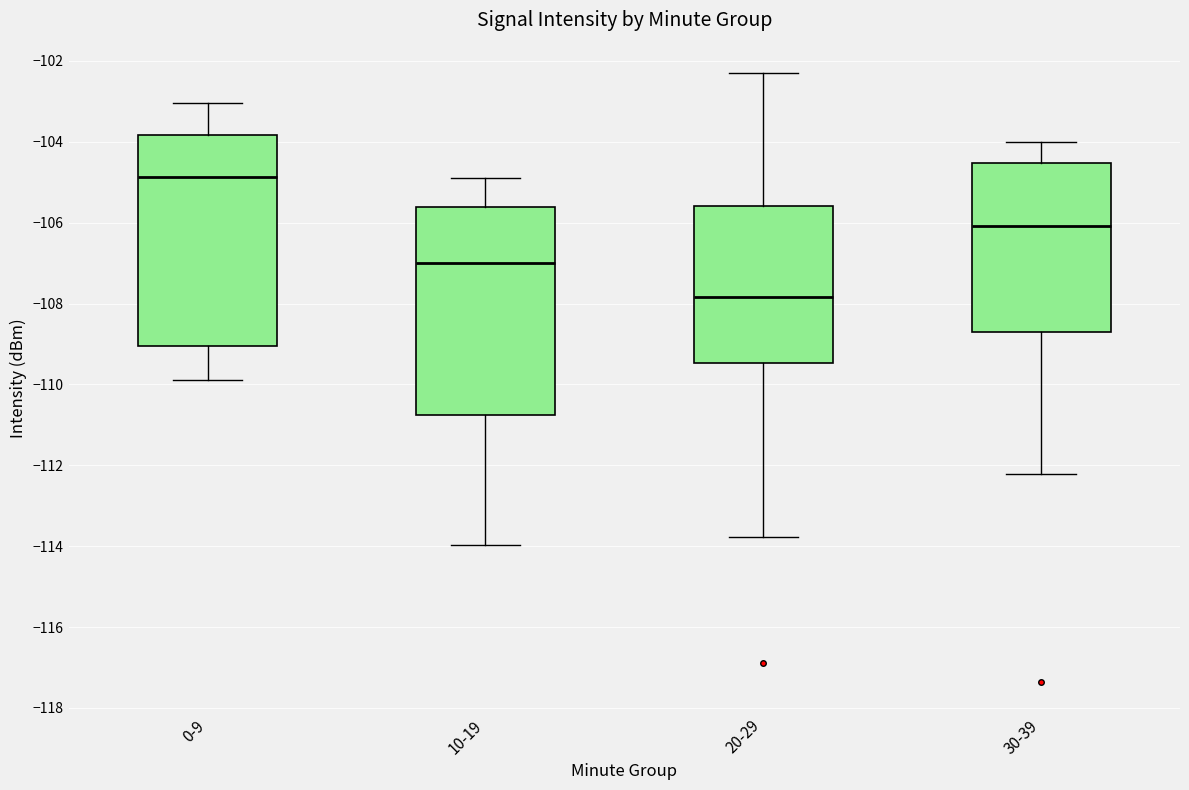

Reading left to right, read every box against the y-axis: the position of its median line, the range the box covers, and the ends of its whiskers. The values are not printed on the chart, so give them approximately, as read against the axis.

0-9: median -104.8, box -109.0 to -103.8, whiskers -109.8 to -103.0
10-19: median -107.0, box -110.8 to -105.6, whiskers -114.0 to -104.8
20-29: median -107.8, box -109.4 to -105.6, whiskers -113.8 to -102.4
30-39: median -106.0, box -108.6 to -104.6, whiskers -112.2 to -104.0